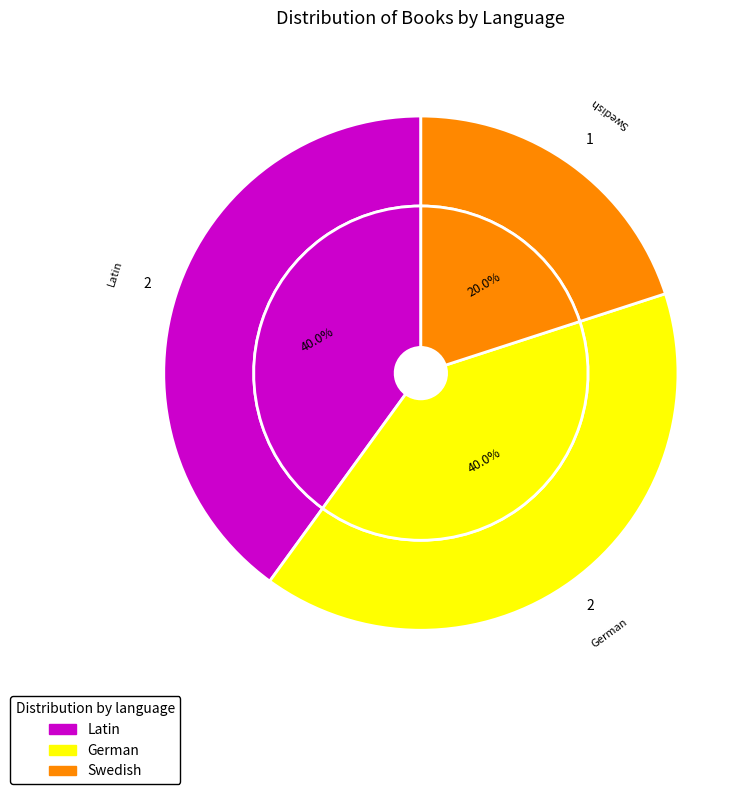

What is the total percentage of German and German?

40.0%